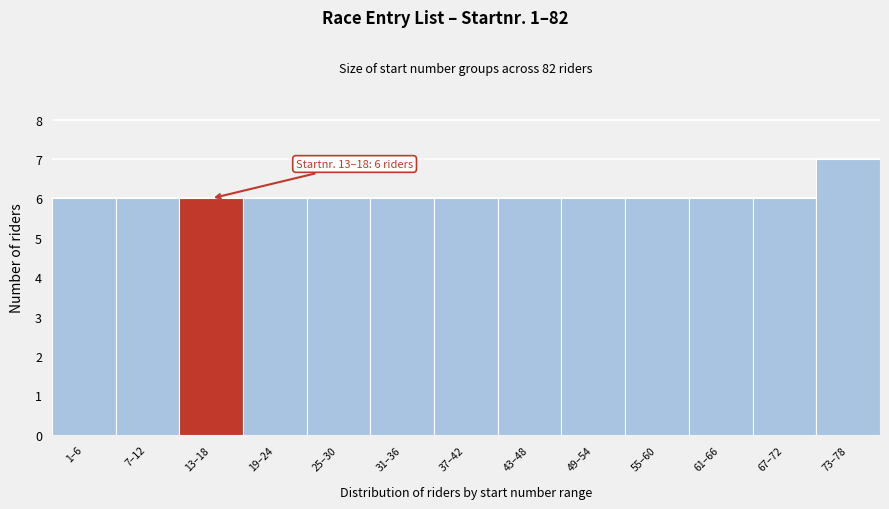

Reading left to right, transcribe all the data shown in this chart.

1–6=6	7–12=6	13–18=6	19–24=6	25–30=6	31–36=6	37–42=6	43–48=6	49–54=6	55–60=6	61–66=6	67–72=6	73–78=7